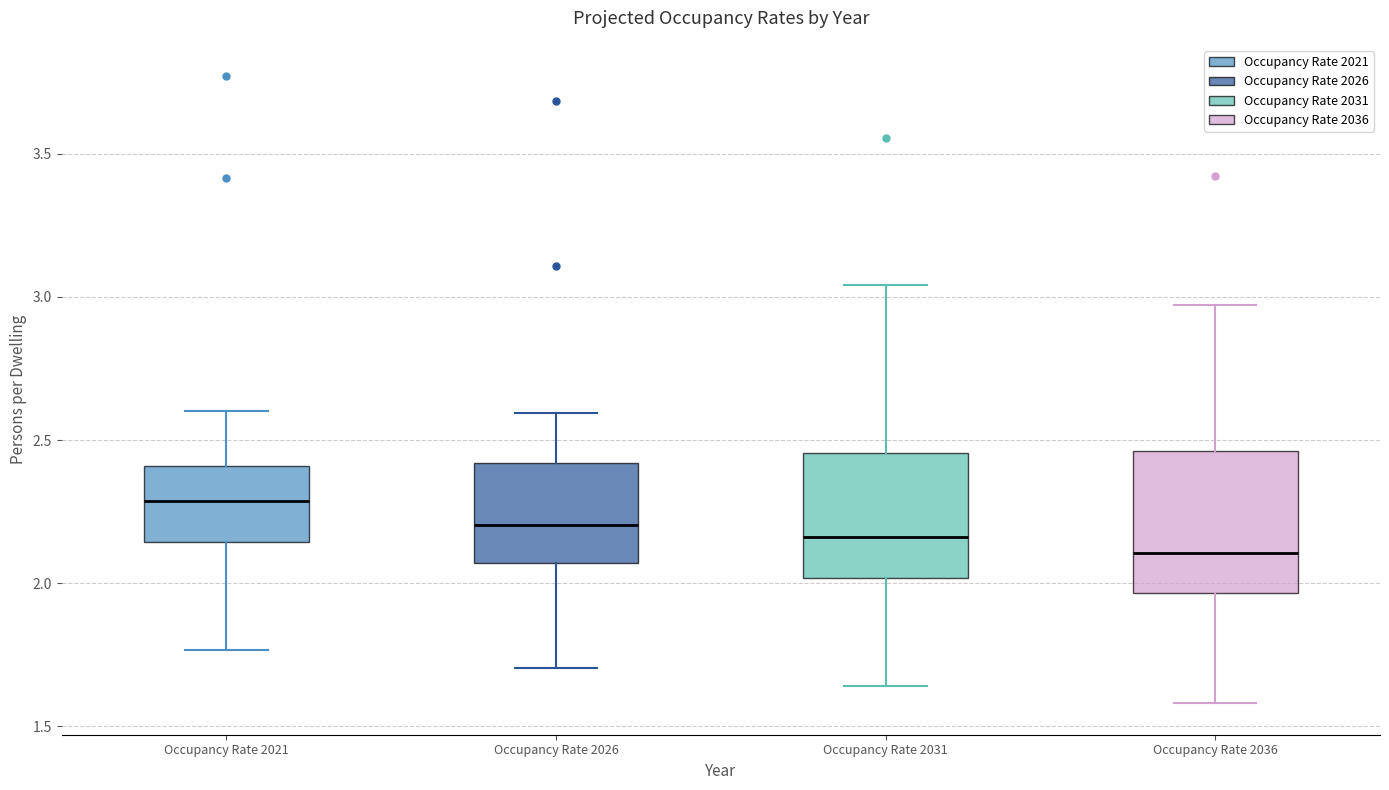

Comparing the boxes themselves (not the whiskers), which one is the tallest?

Occupancy Rate 2036